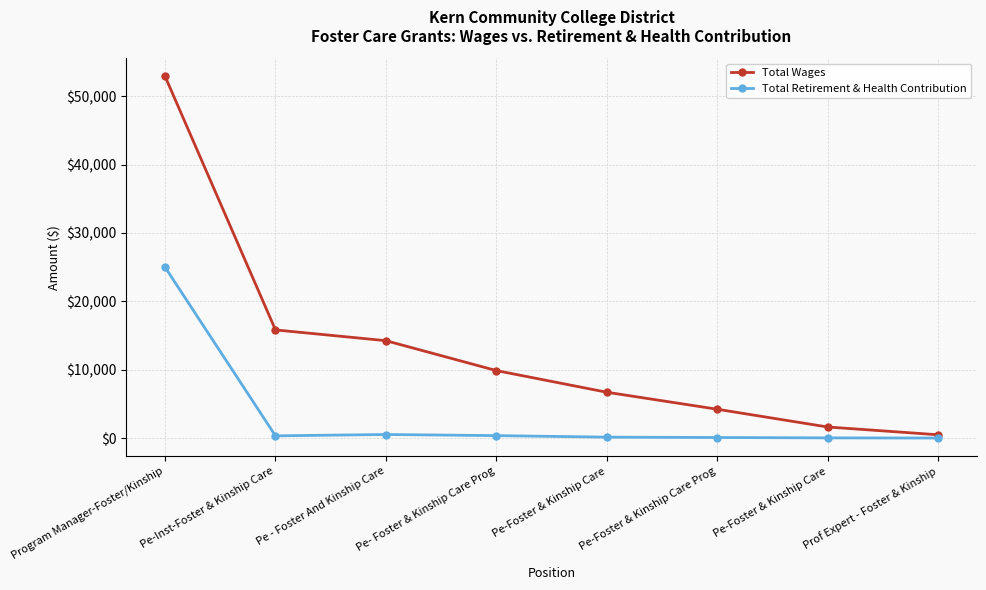

What is the label of the 3rd point from the left?

Pe - Foster And Kinship Care